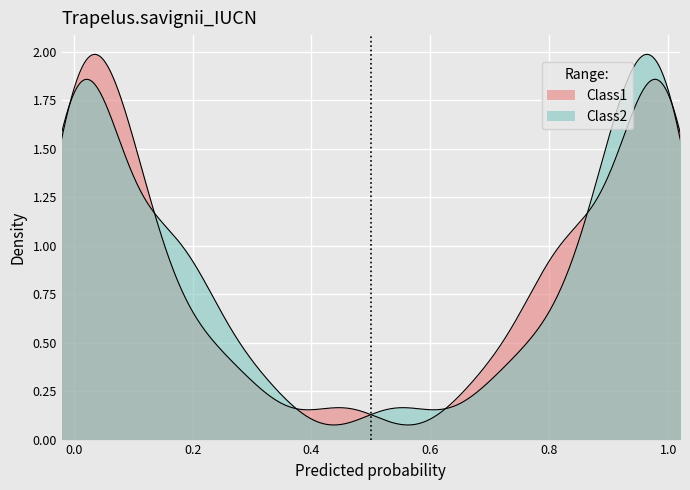

At how many categories does at least one series exceed 0?

40